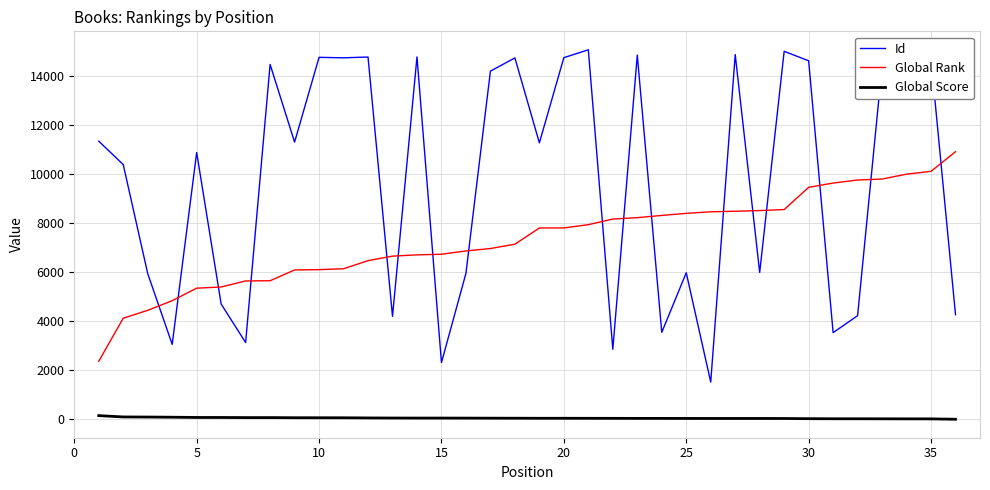

True or false: Global Score and Id cross at least once.

False